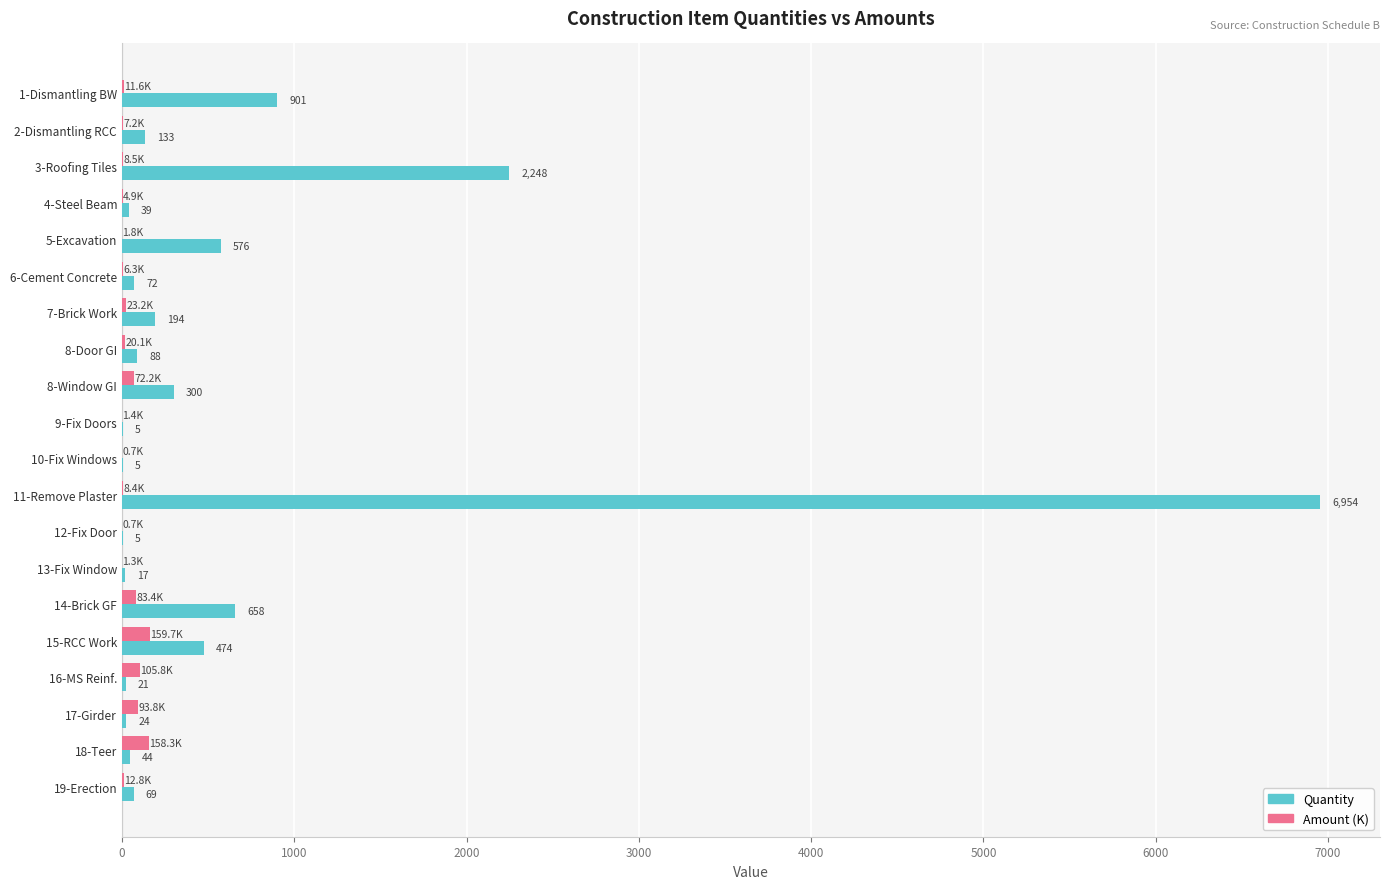

What is the sum of all Amount (K) values?

782.1